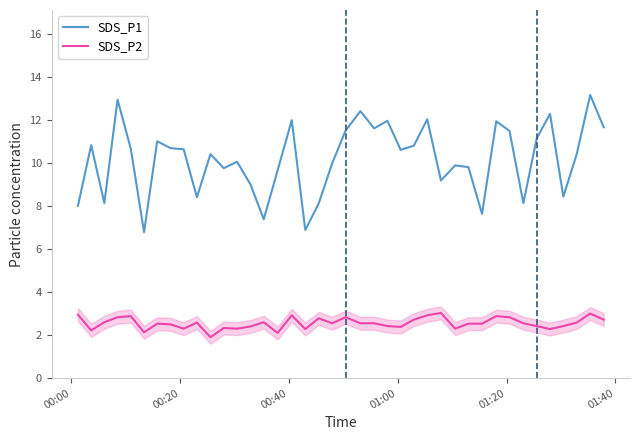

Rank the series by their average value, from lowest to highest.

SDS_P2, SDS_P1